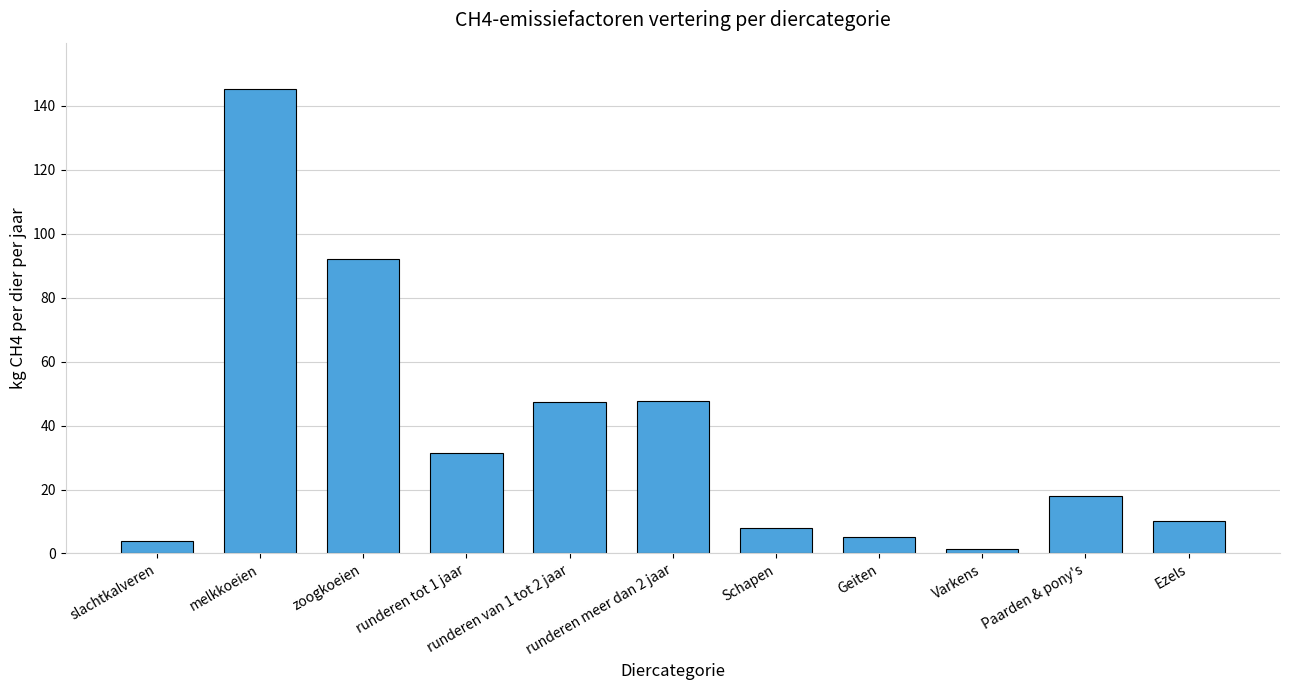

What is the label of the 2nd bar from the left?

melkkoeien